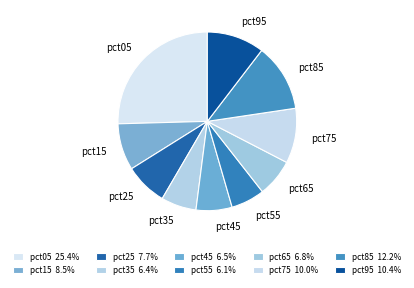

Does pct05 represent more than half of the total?

No